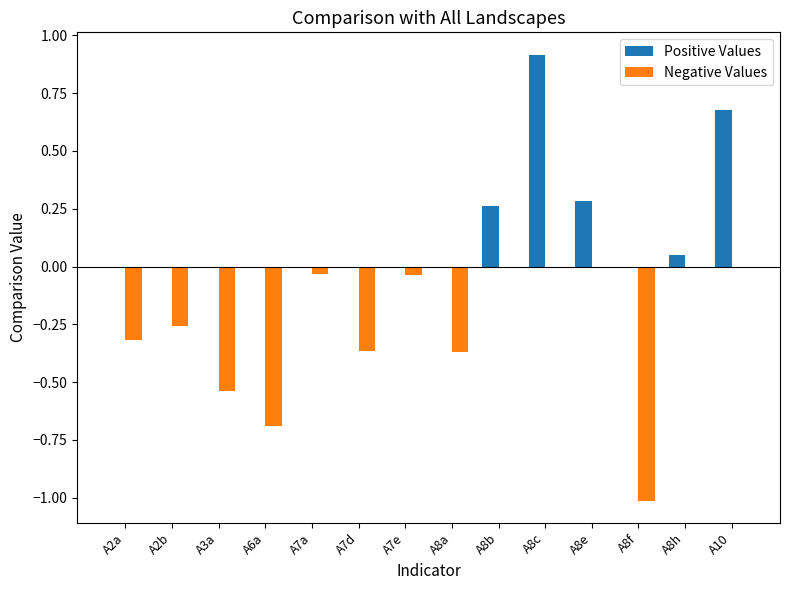

Which series has the largest total across all categories?

Positive Values